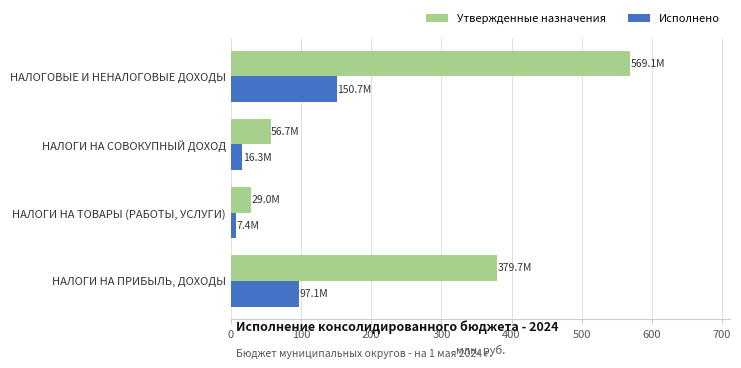

Count the number of data series in this chart.

2